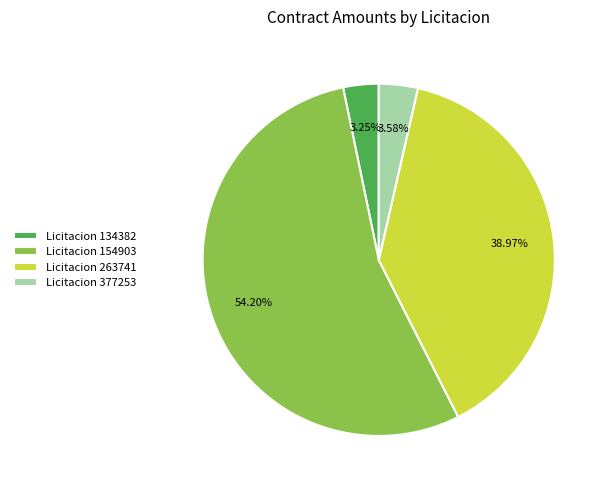

Is there a majority slice in this chart?

Yes